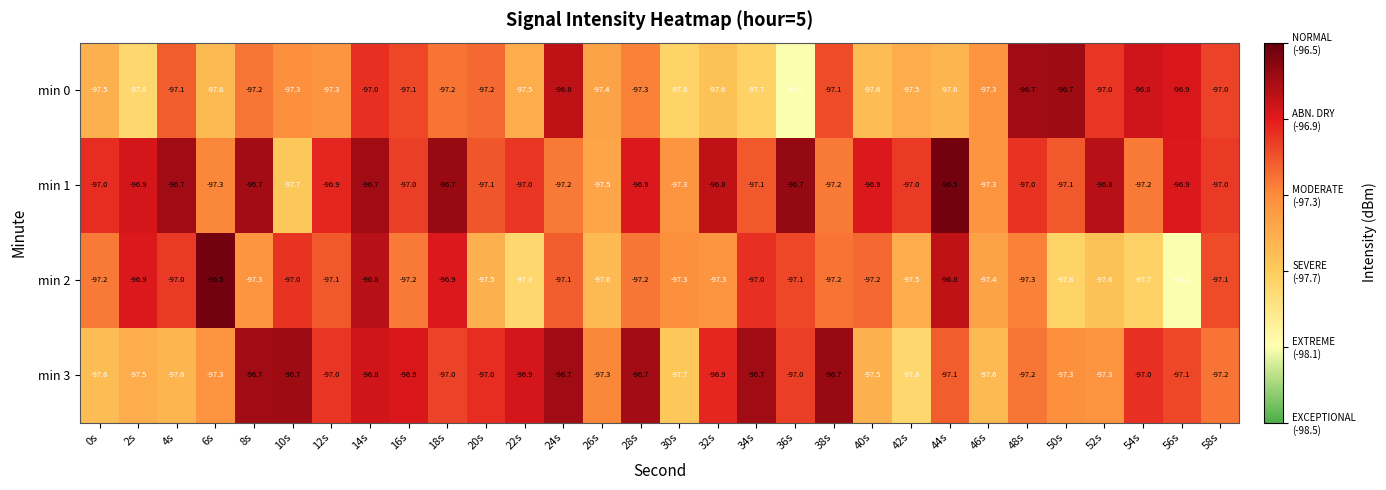

How many distinct data groups are displayed?

4